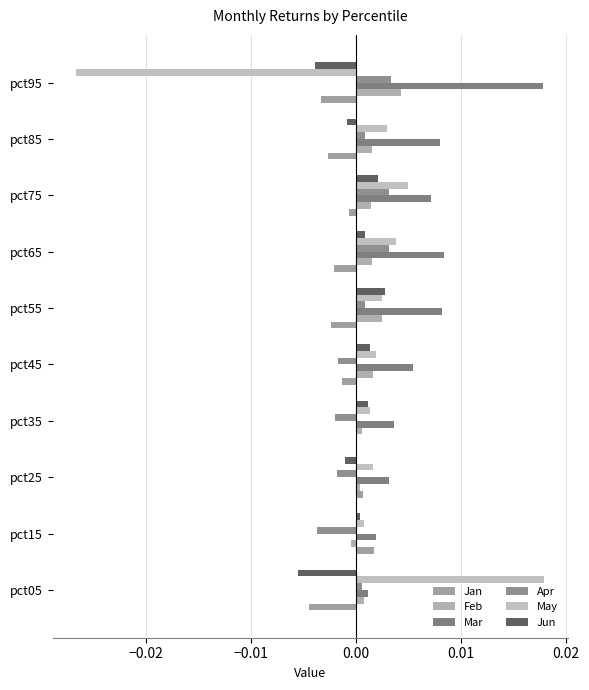

How many data points in Apr are above 0?

6